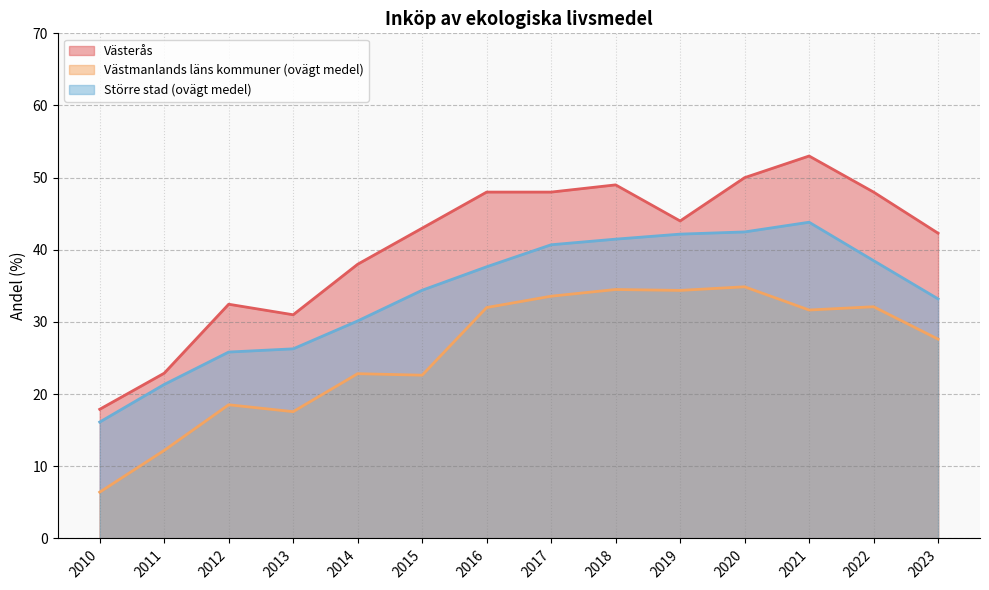

List the labels in order of Västmanlands läns kommuner (ovägt medel) value, smallest first.

2010, 2011, 2013, 2012, 2015, 2014, 2023, 2021, 2016, 2022, 2017, 2019, 2018, 2020